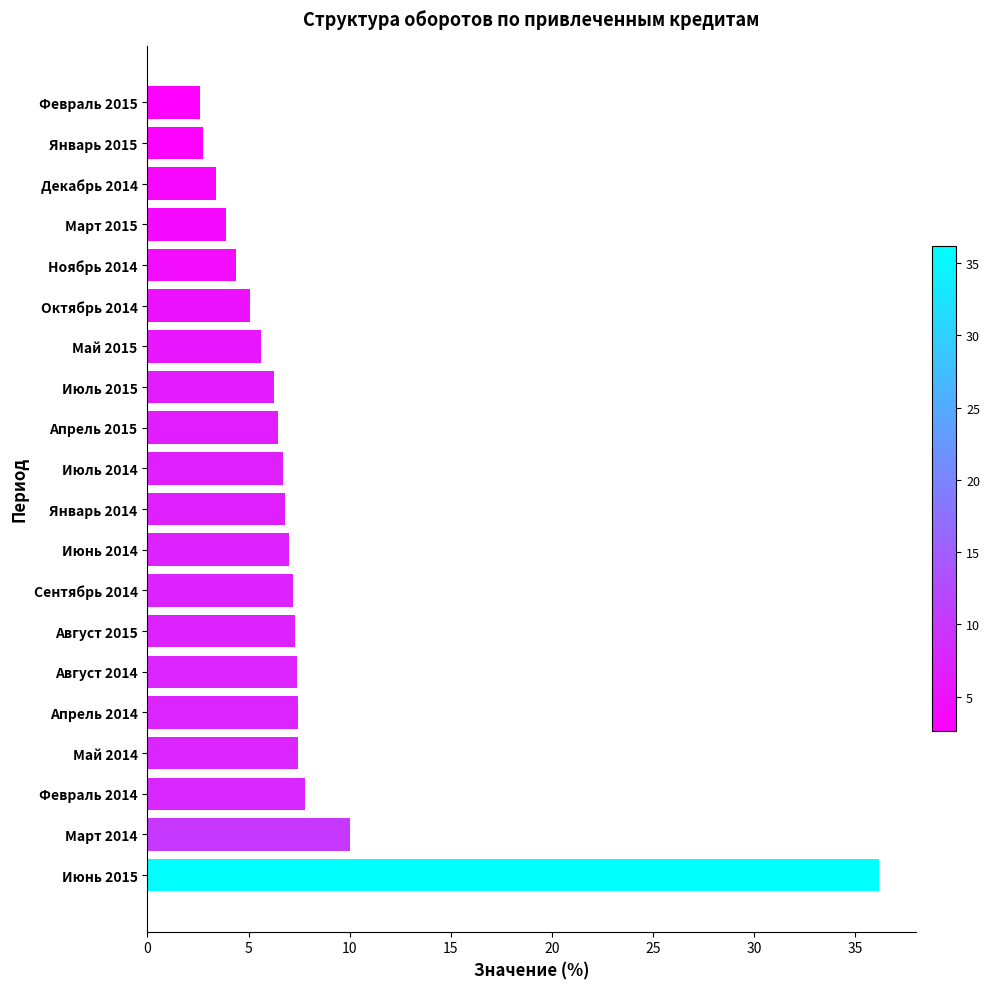

What is the sum of all values?

151.8